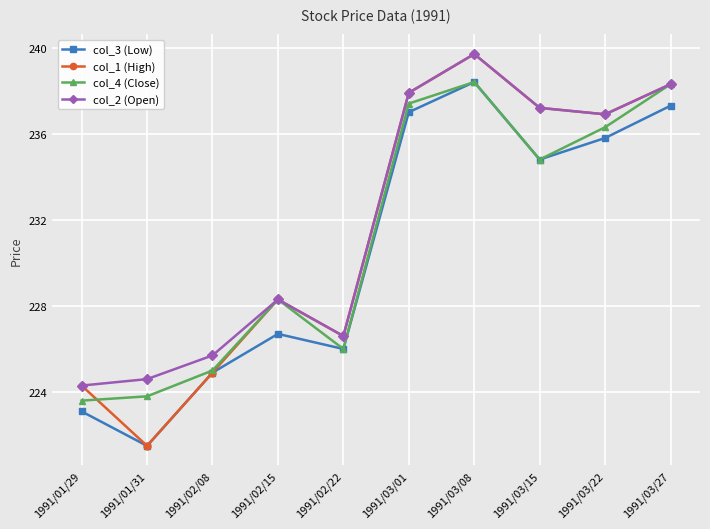

Which category has the lowest value in the col_2 (Open) series?

1991/01/29